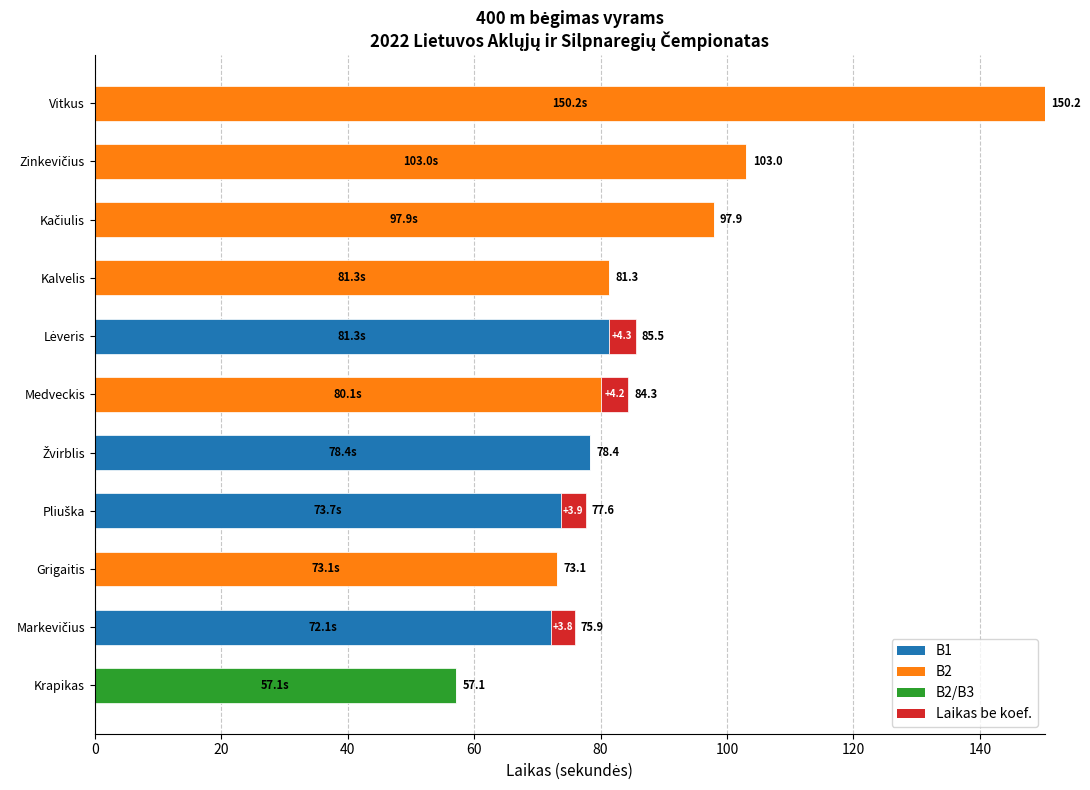

Count the number of categories in the chart.

11